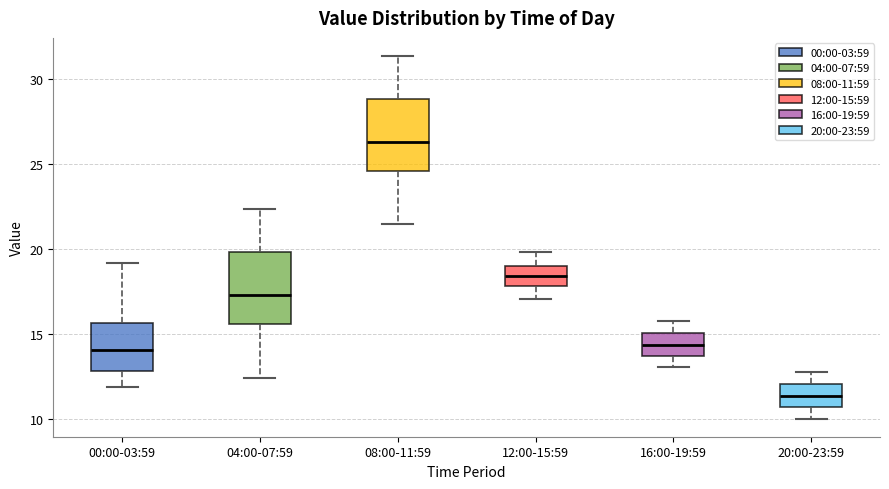

Which box has the highest median line?

08:00-11:59